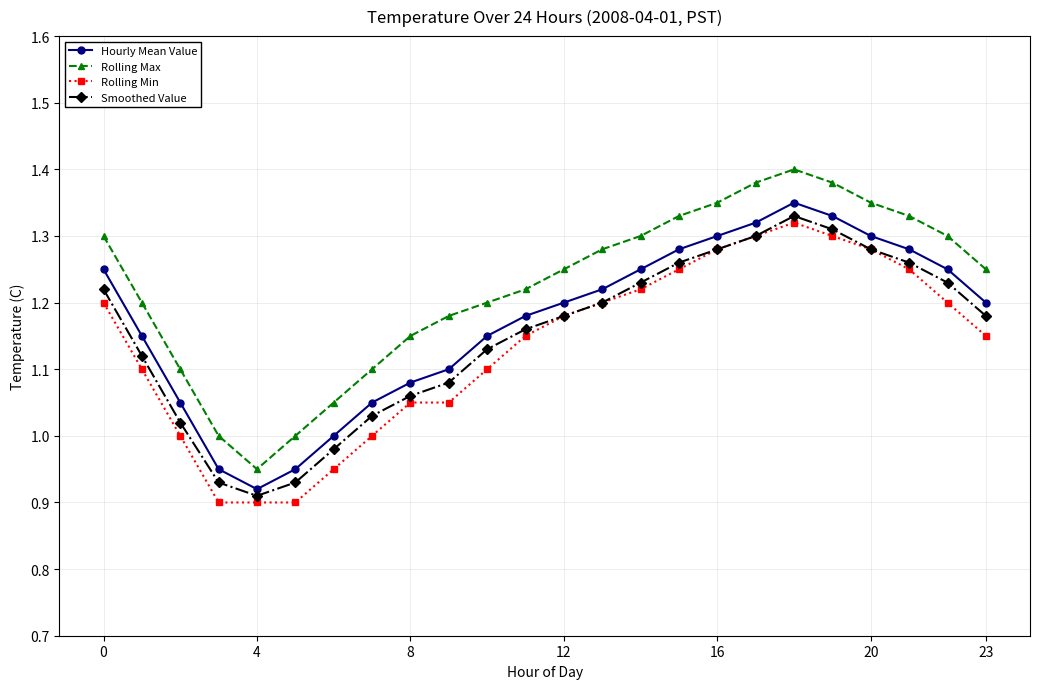

At how many categories does at least one series exceed 0?

24